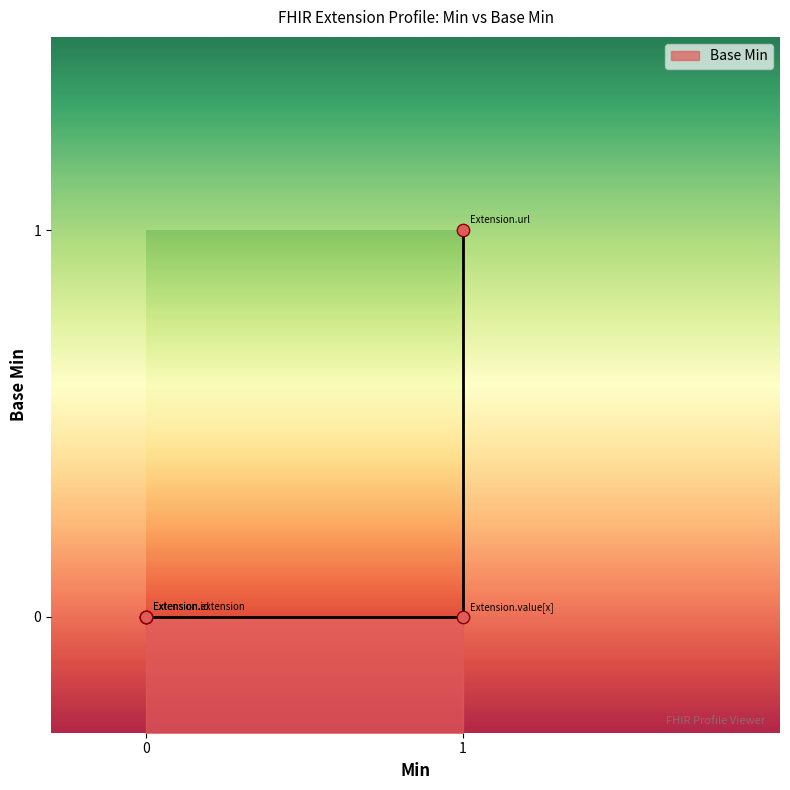

Which has a higher value, 1 or 0?

1